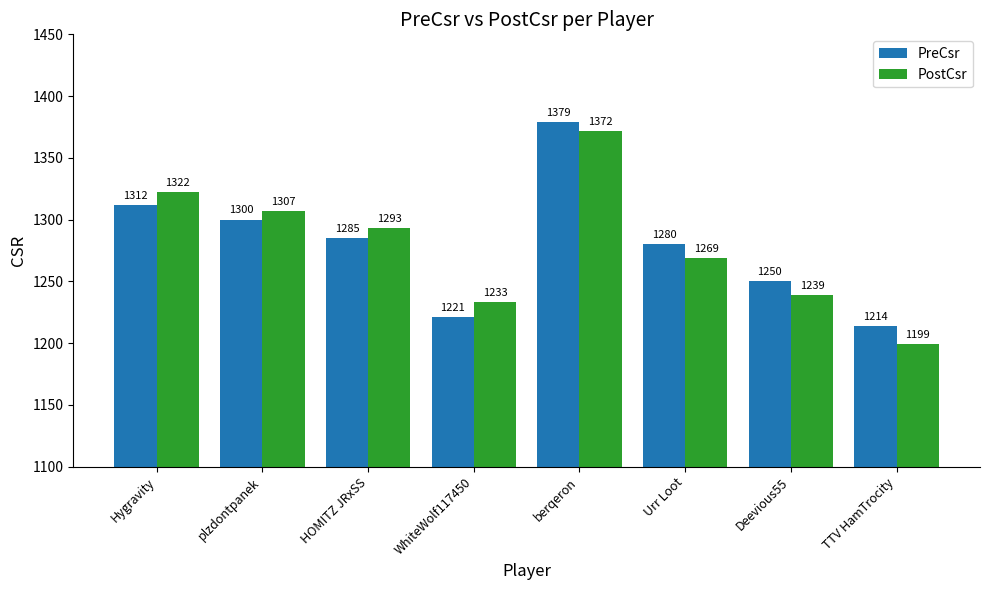

Which category has the highest value in the PreCsr series?

berqeron